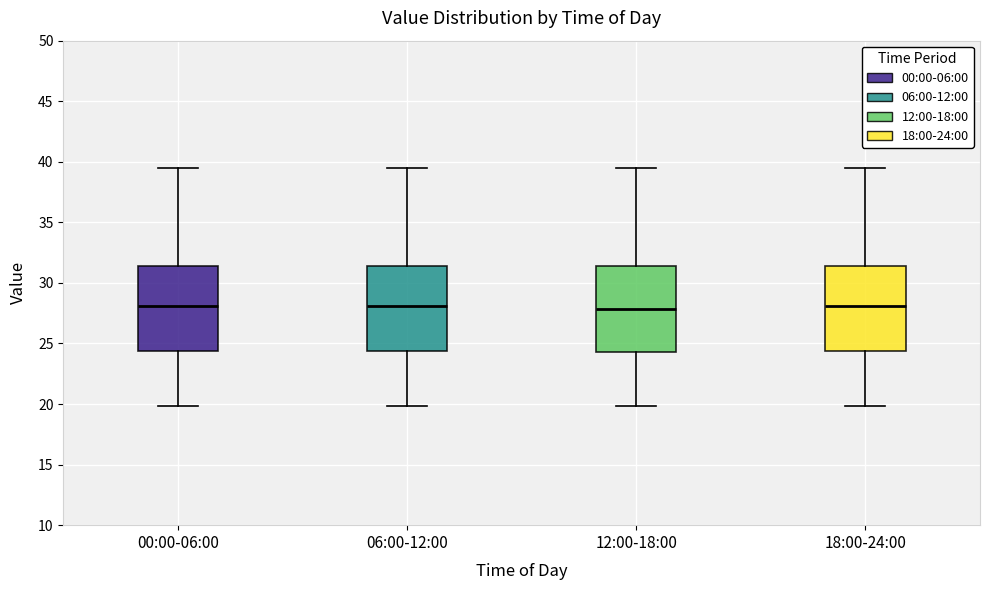

Where does the median line of the box for 00:00-06:00 sit on the y-axis? The values are not printed on the chart, so give them approximately, as read against the axis.

28.0